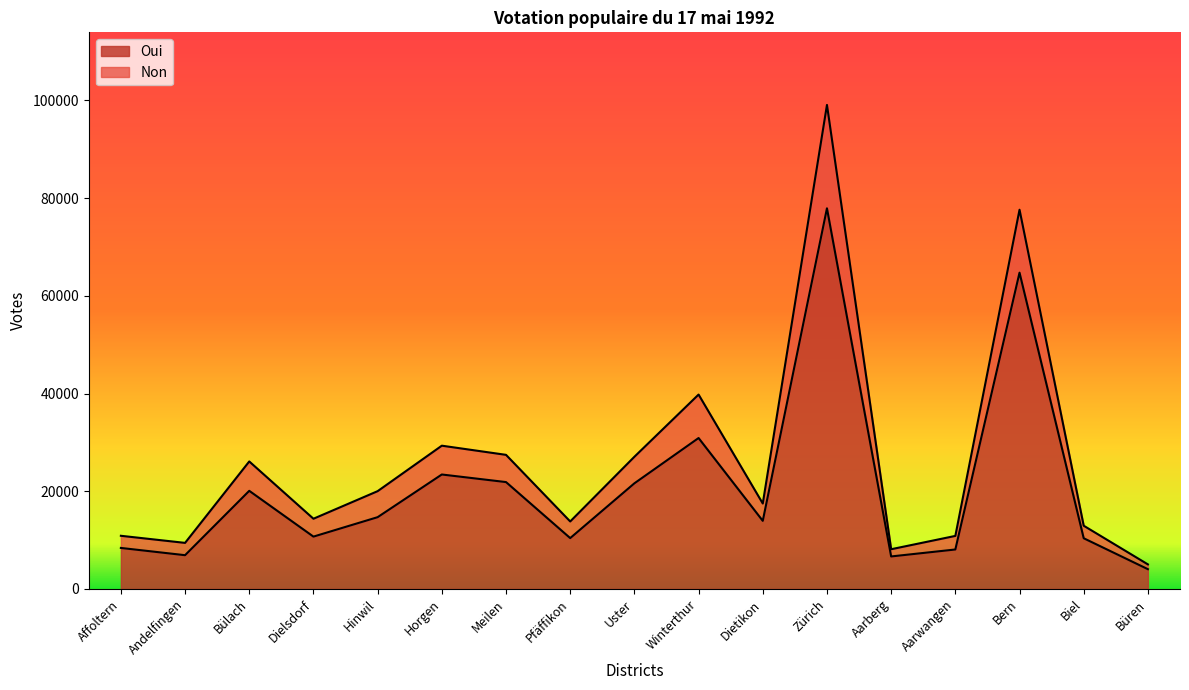

What is the spread (max minus min) of values at Uster?

5436